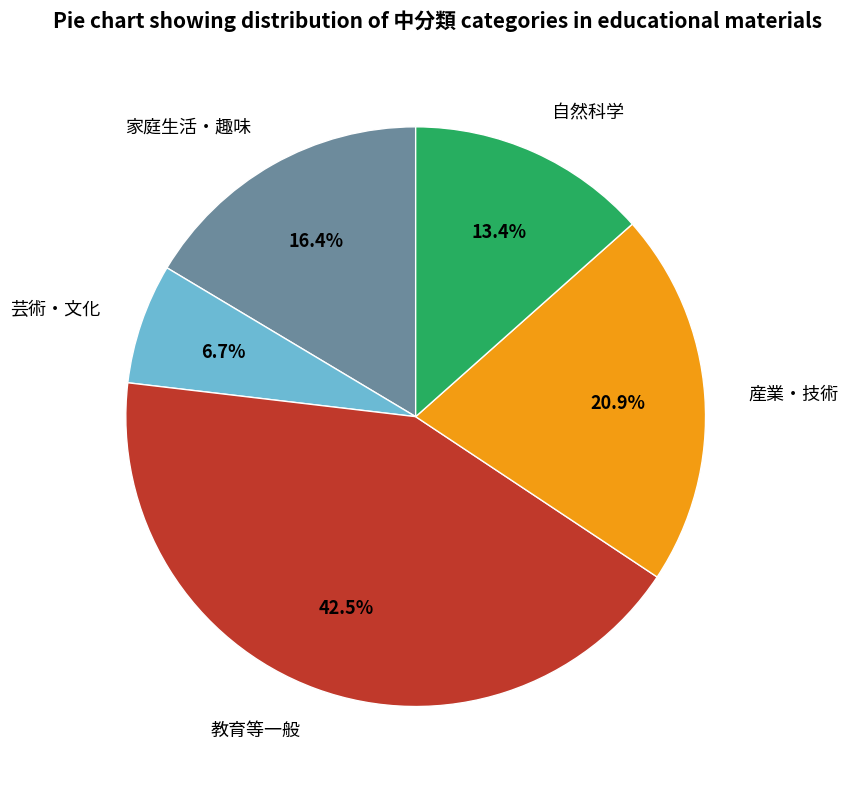

Count the number of slices in the pie.

5